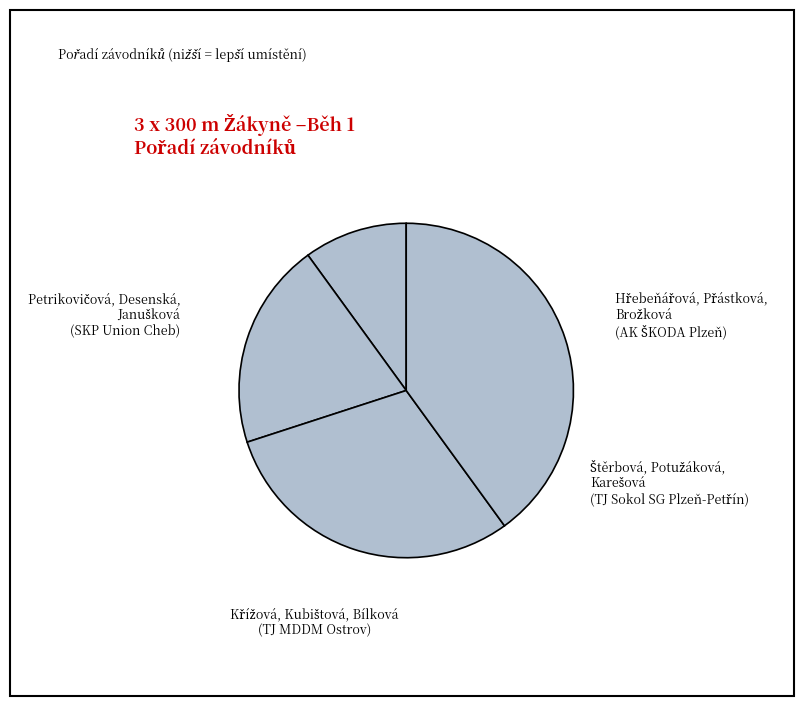

Rank the categories by value from lowest to highest.

Petrikovičová, Desenská, Janušková
(SKP Union Cheb), Hřebeňářová, Přástková, Brožková
(AK ŠKODA Plzeň), Štěrbová, Potužáková, Karešová
(TJ Sokol SG Plzeň-Petřín), Křížová, Kubištová, Bílková
(TJ MDDM Ostrov)